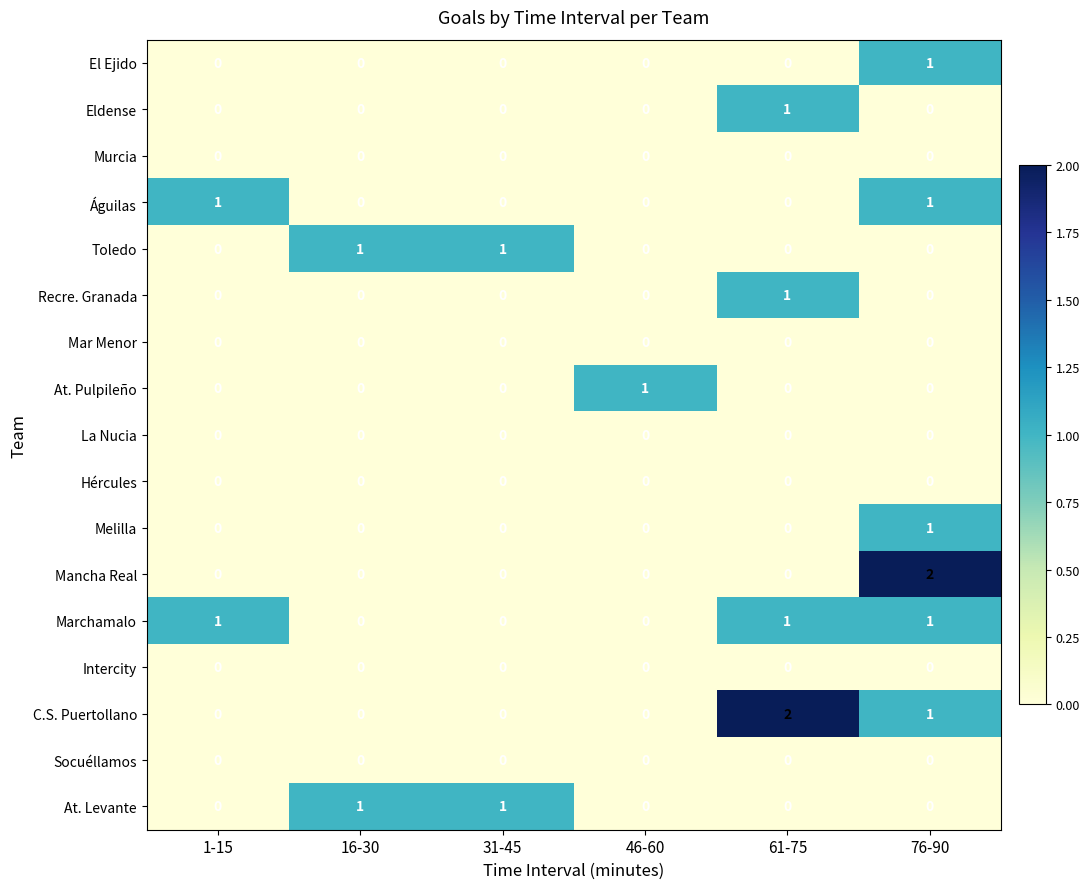

Between 16-30 and 76-90, which series saw the biggest shift?

Mancha Real